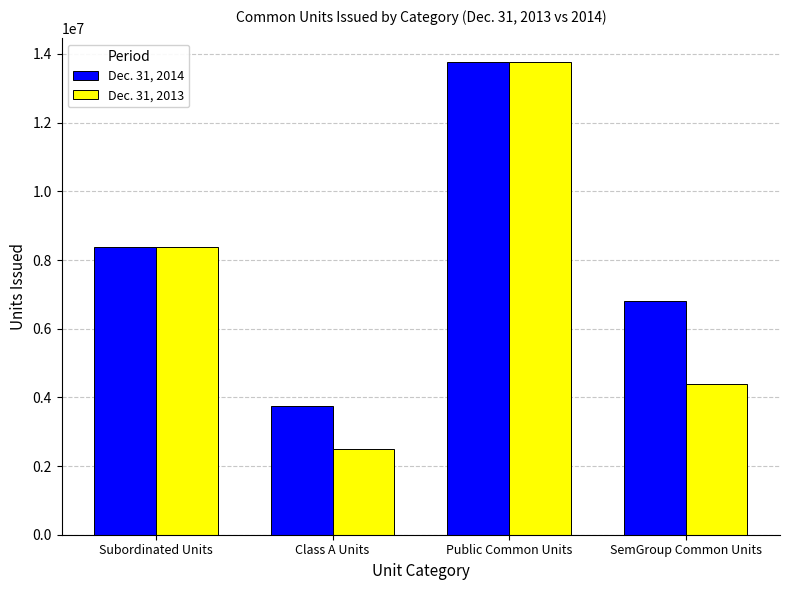

What is the difference between the second highest and minimum values in the Dec. 31, 2013 series?

5889709